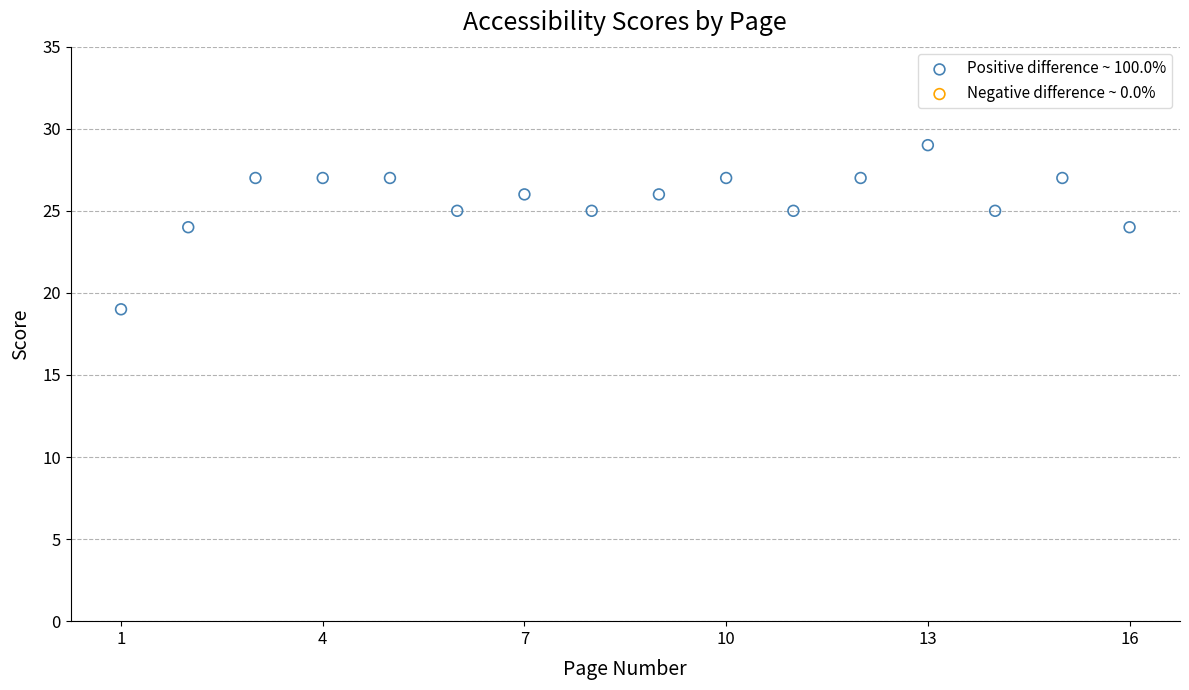

What is the range of Y values (max minus min)?

10